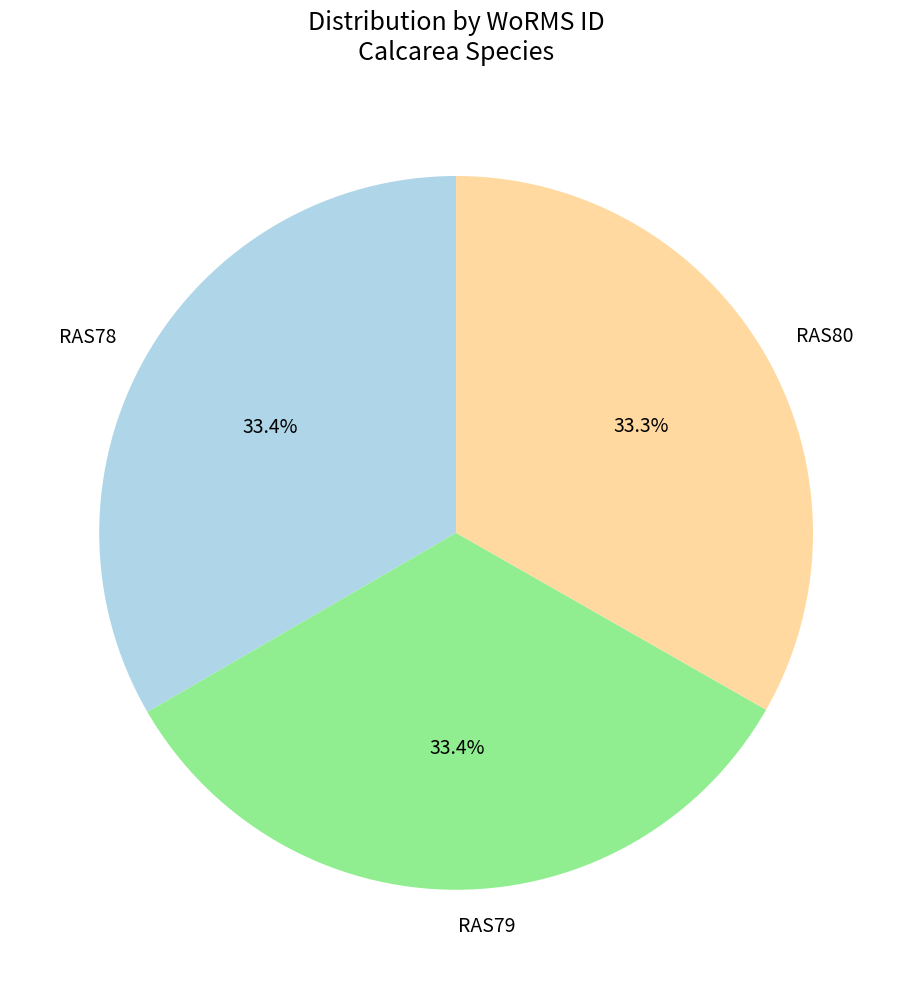

How many segments does this pie chart have?

3